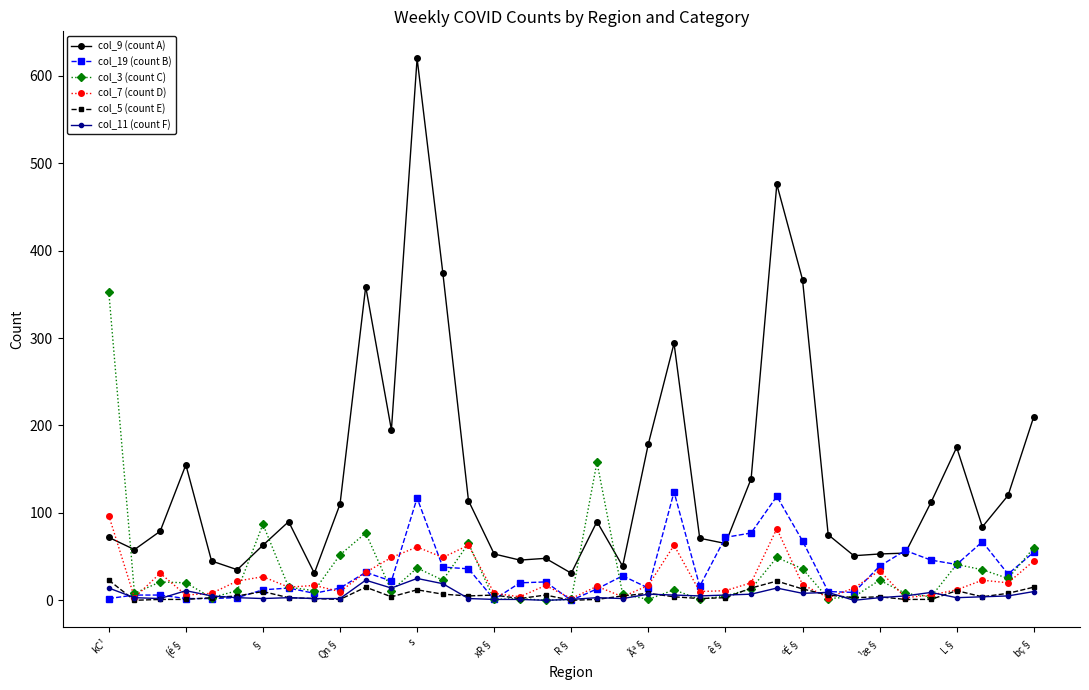

Which series has the widest spread of values?

col_9 (count A)